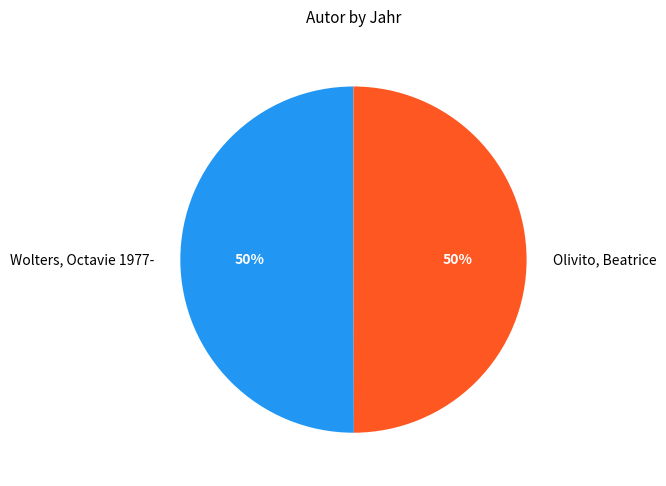

How many slices are in this pie chart?

2